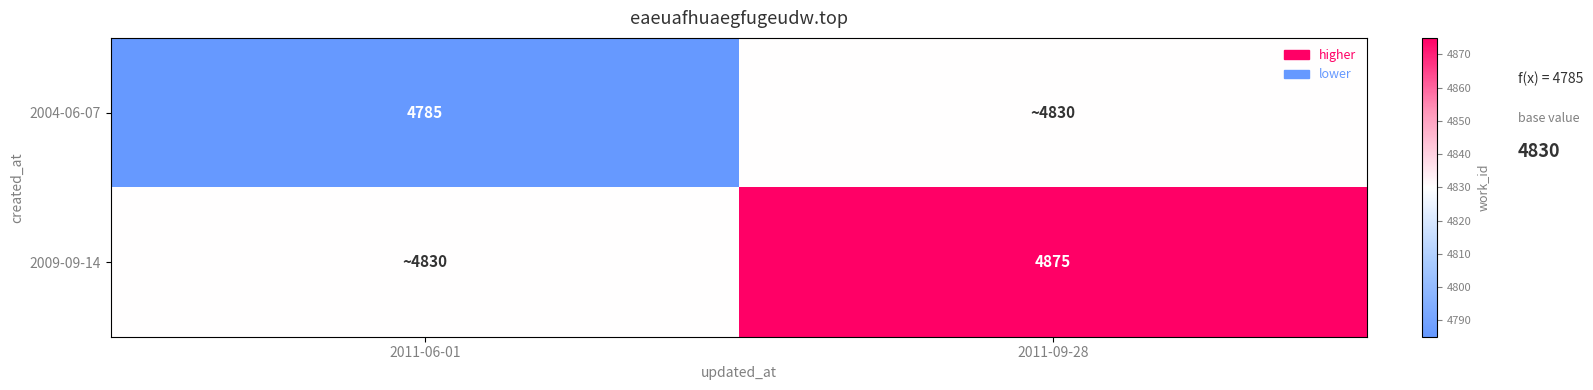

True or false: 2004-06-07 has a value of 6290 at 2011-06-01.

False